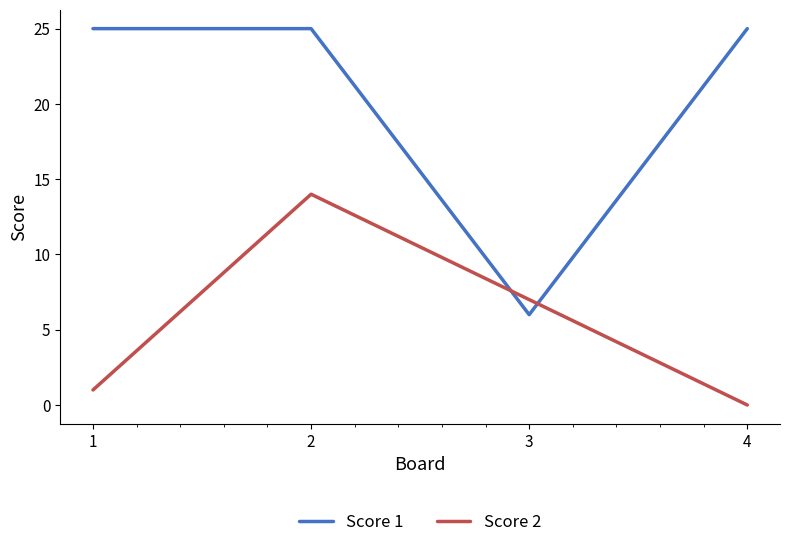

Does the chart have visible grid lines?

No